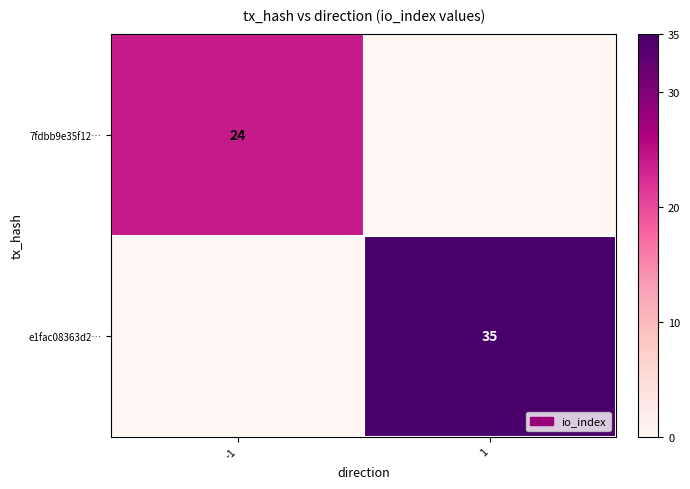

Is it true that e1fac08363d2… equals 21 at 1?

False